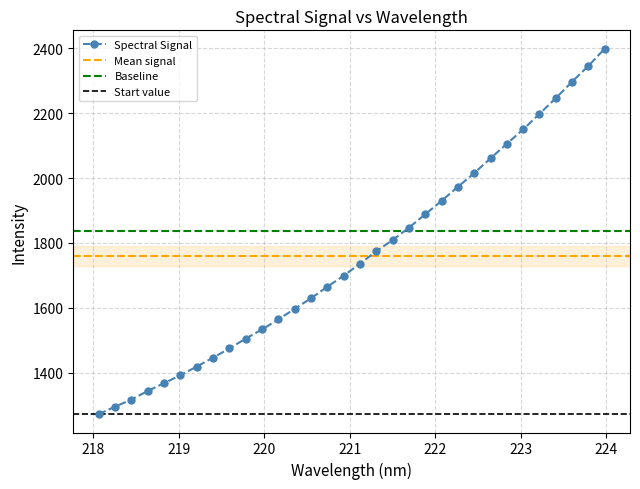

At which category does the chart reach its peak across all series?

223.9802